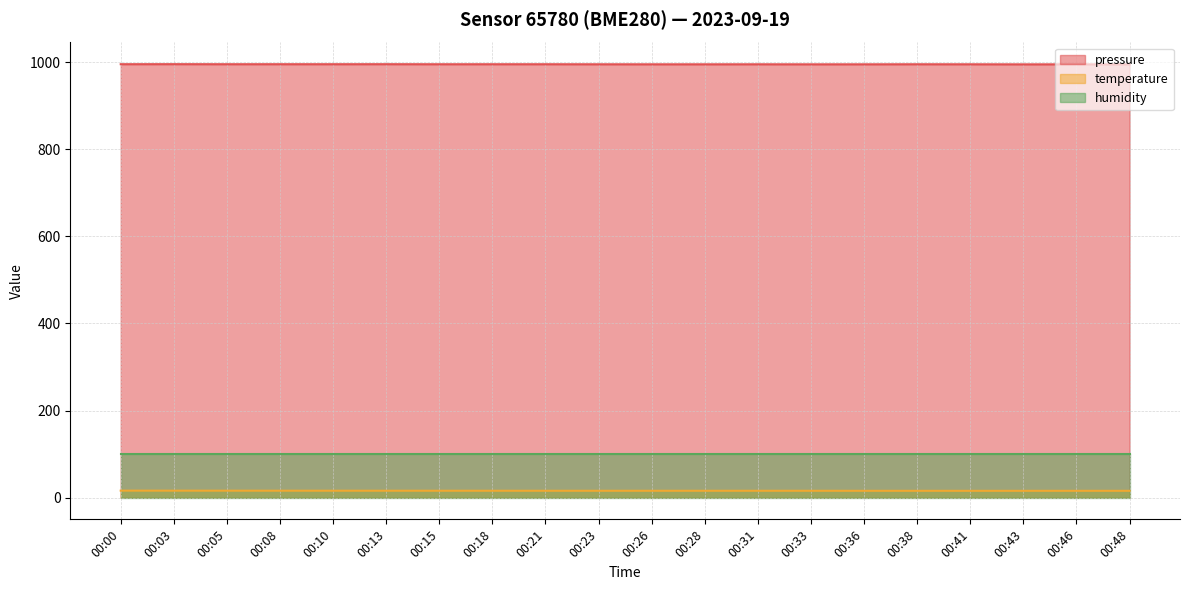

At 00:36, list the series in order from largest to smallest.

pressure, humidity, temperature